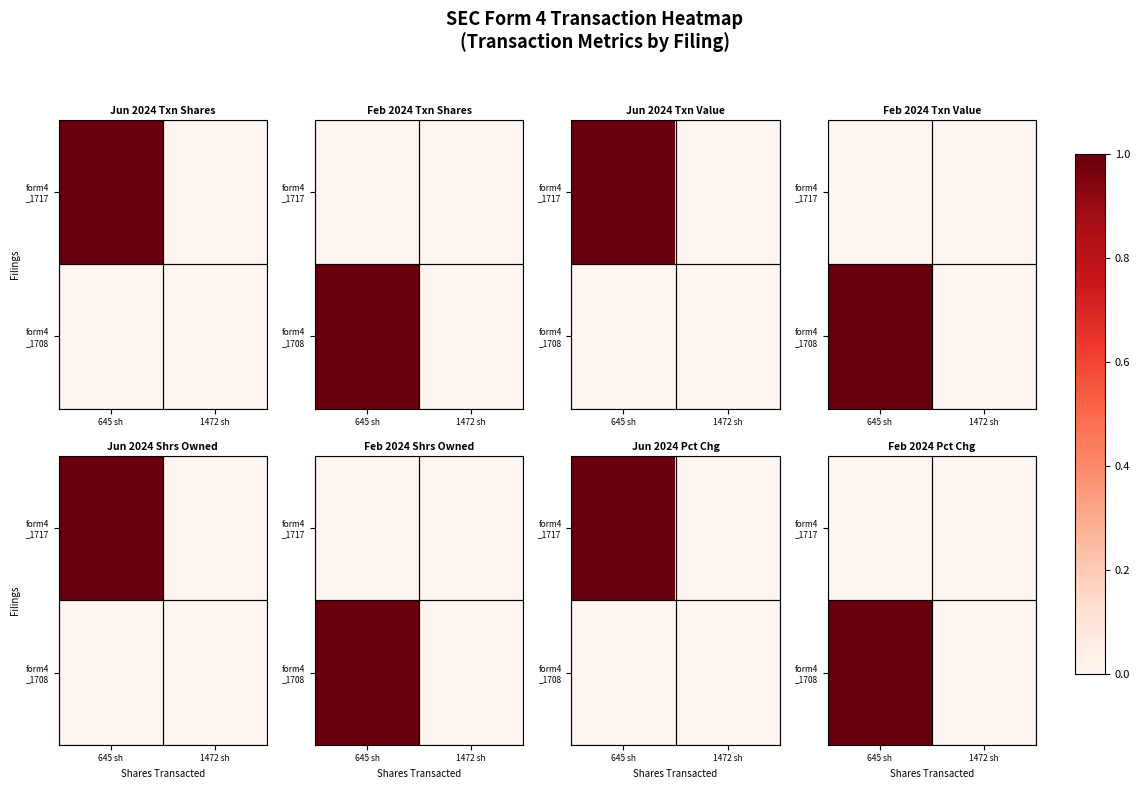

List the series in order of their peak value, lowest first.

form4 _1717, form4 _1708